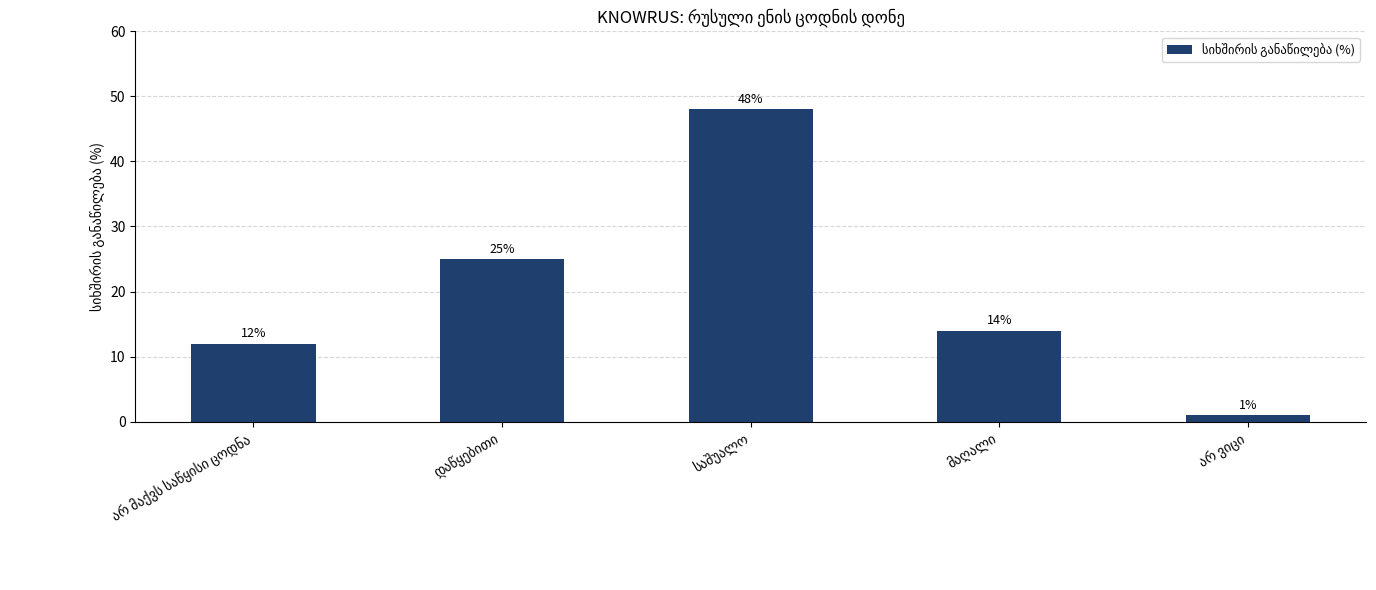

How many distinct data groups are displayed?

1